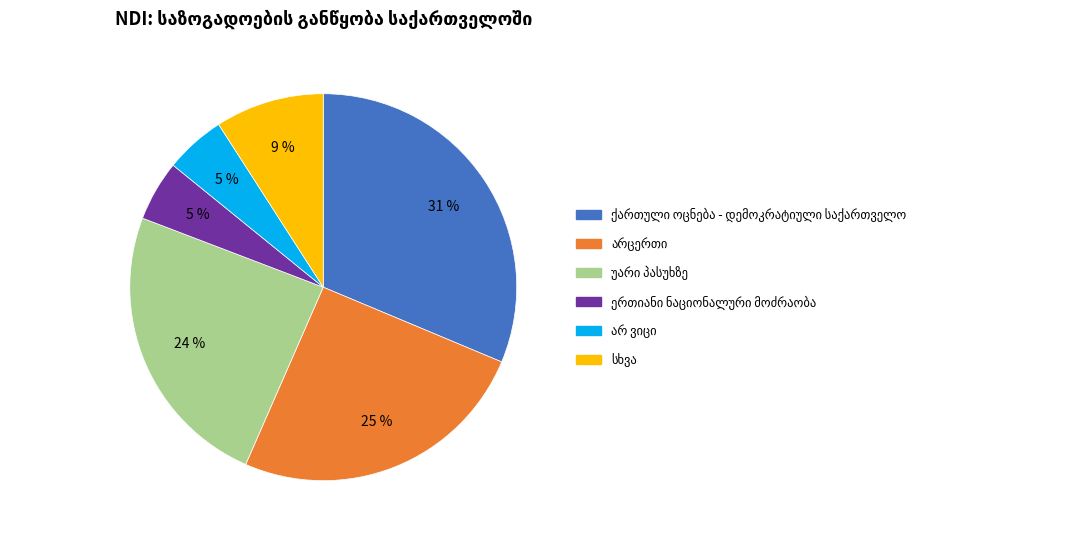

Is there a majority slice in this chart?

No